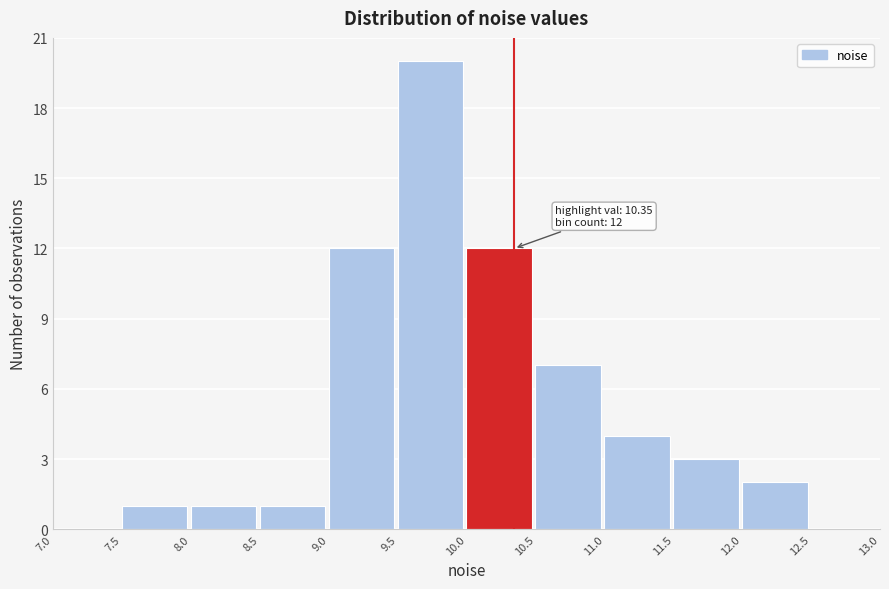

Over which range of the x-axis is the bar tallest?

9.5 to 10.0